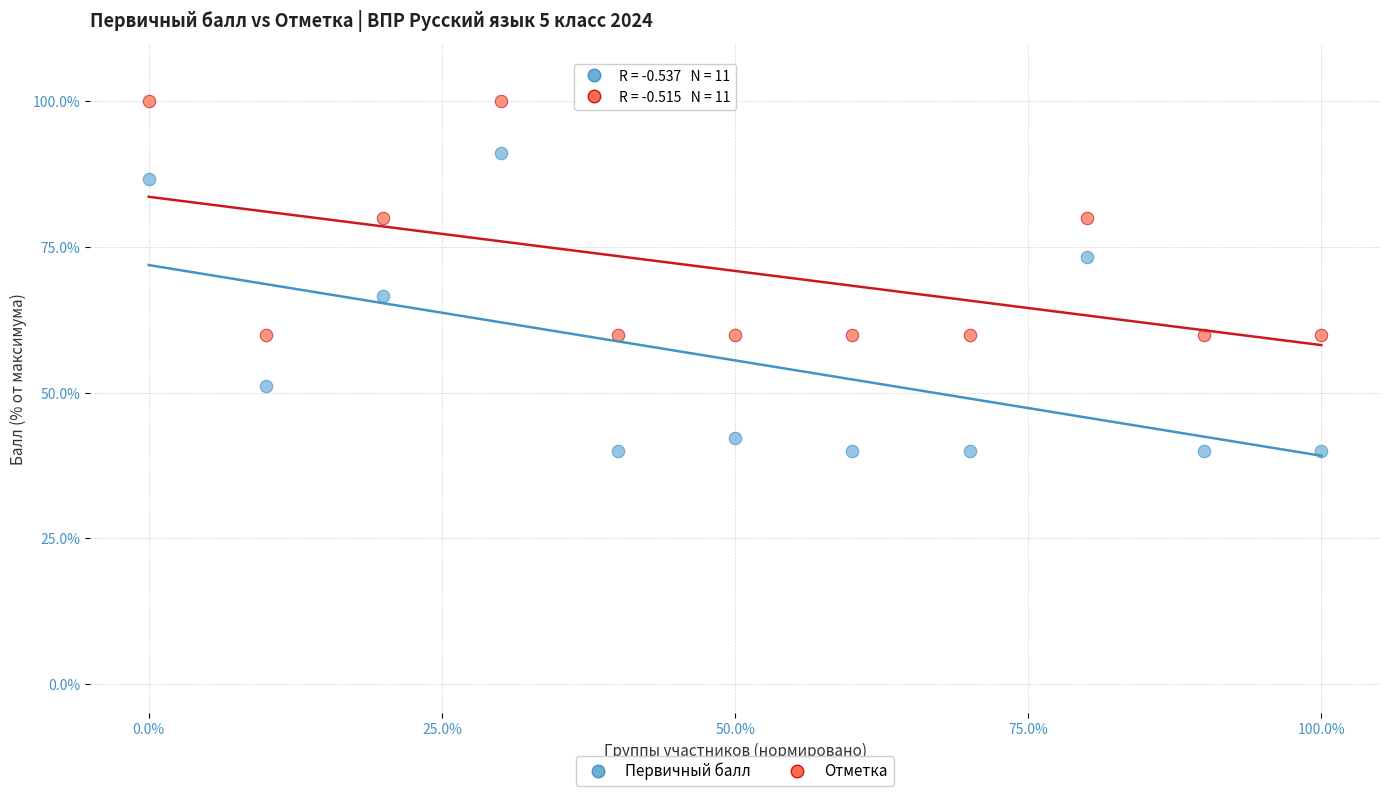

In the Первичный балл series, what Y value is closest to 65?

66.7